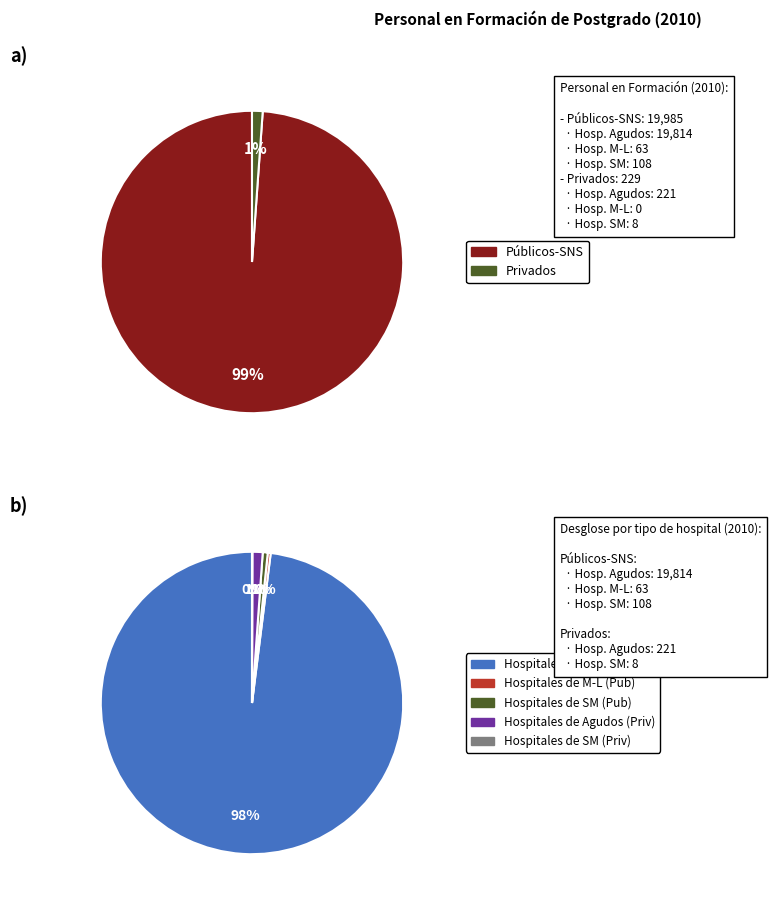

Rank the categories by value from highest to lowest.

Públicos-SNS, Privados